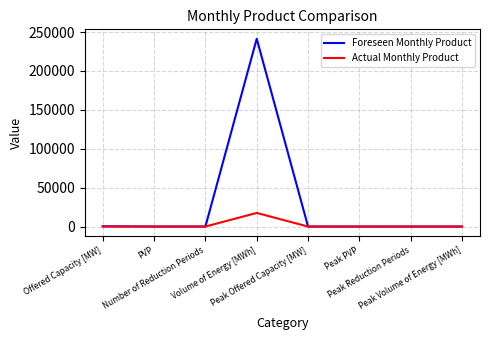

What is the highest value of the Actual Monthly Product series?

17472.0